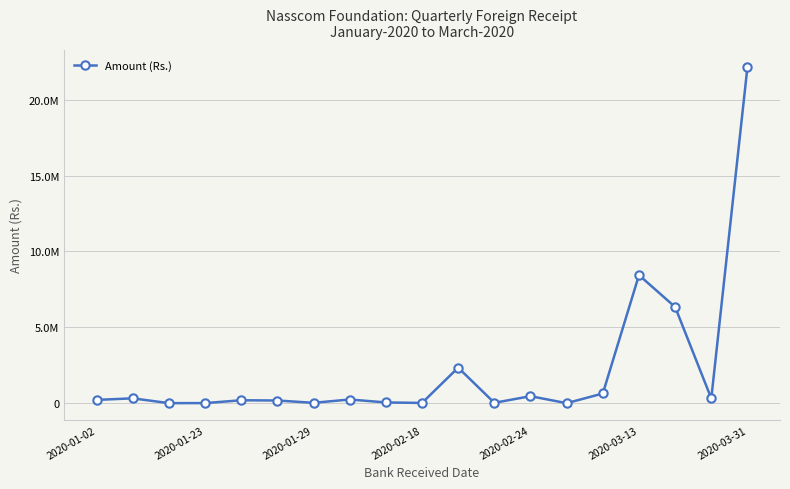

Is this an area chart (filled region under the line)?

No